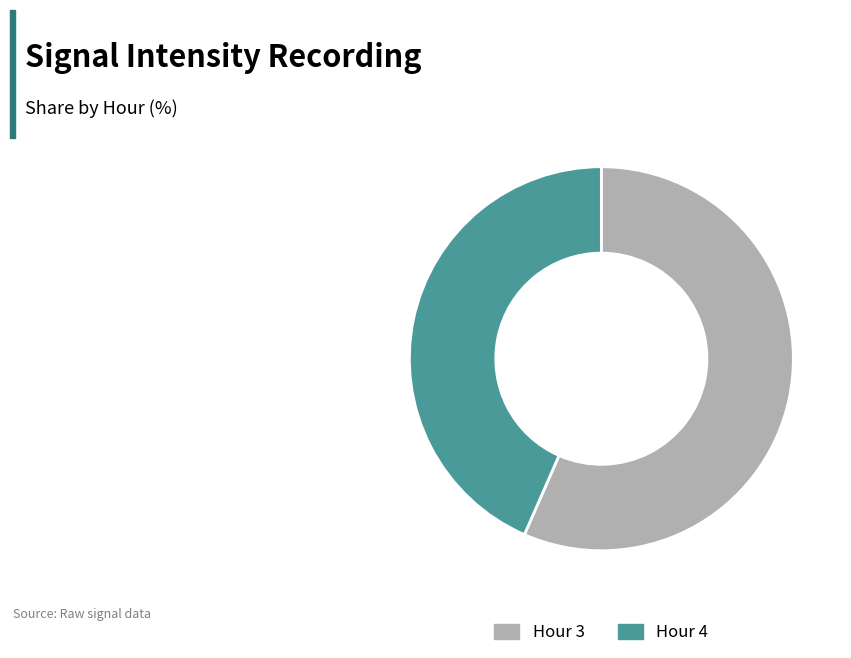

Do Hour 4 and Hour 3 together represent more than half of the pie?

Yes